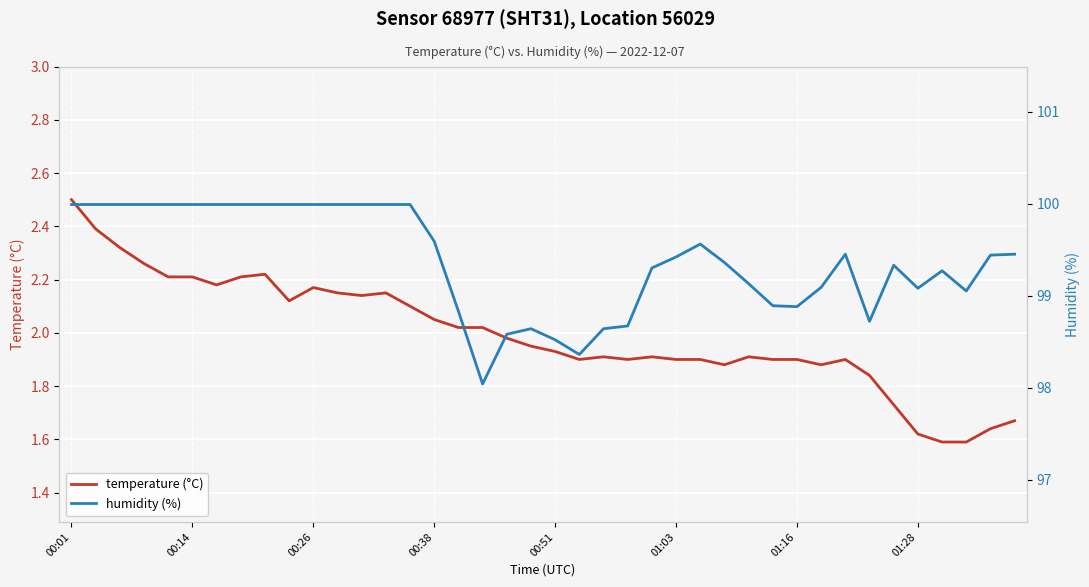

How many lines are shown in the chart?

2